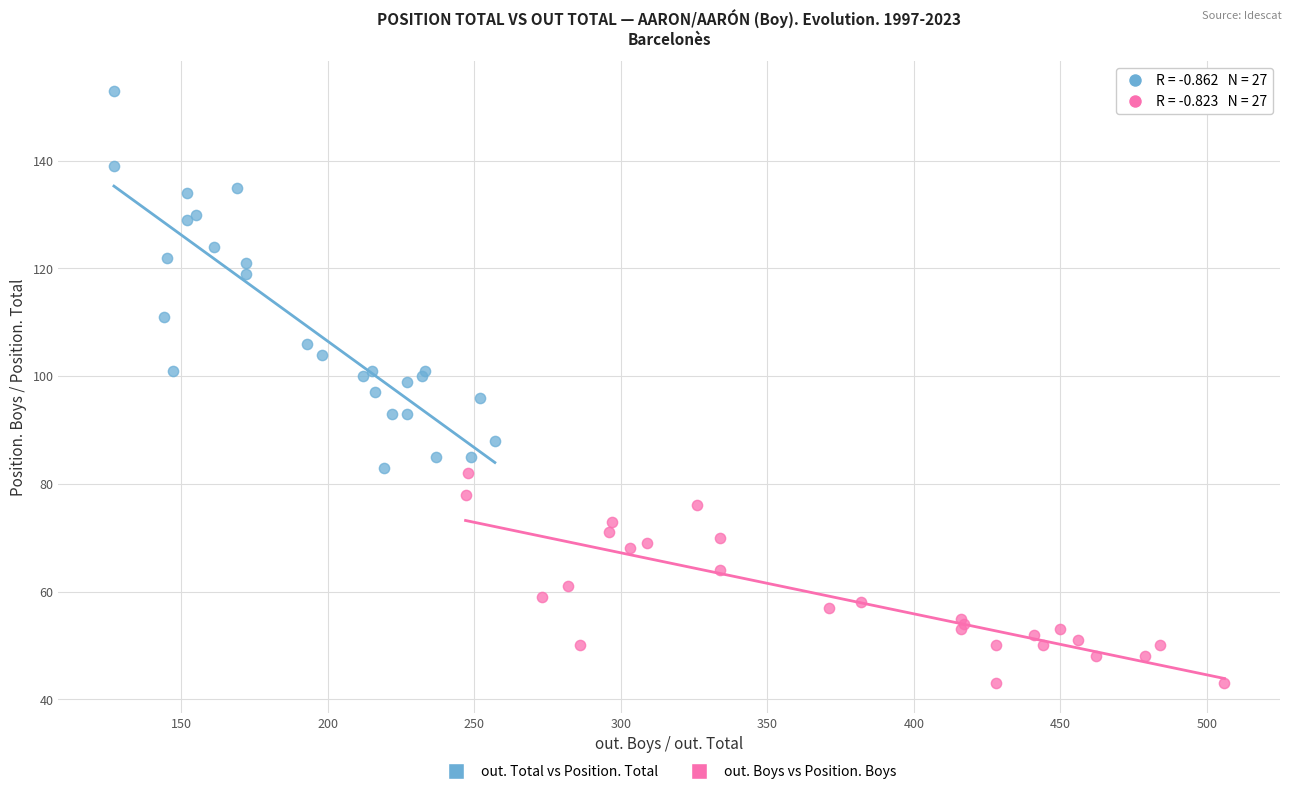

Which series reaches the minimum Y coordinate?

out. Boys vs Position. Boys